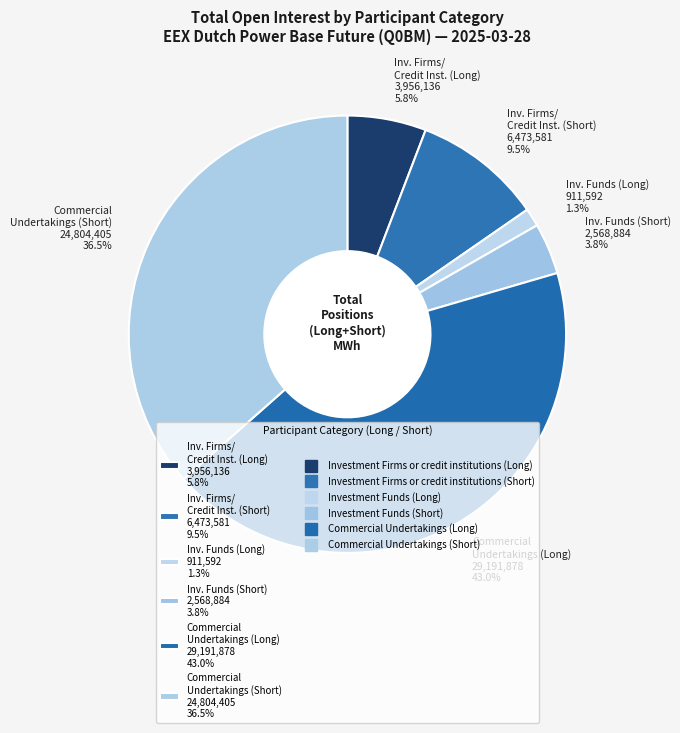

Which has a higher value, Commercial Undertakings (Long) 29,191,878 43.0% or Inv. Firms/ Credit Inst. (Long) 3,956,136 5.8%?

Commercial Undertakings (Long) 29,191,878 43.0%